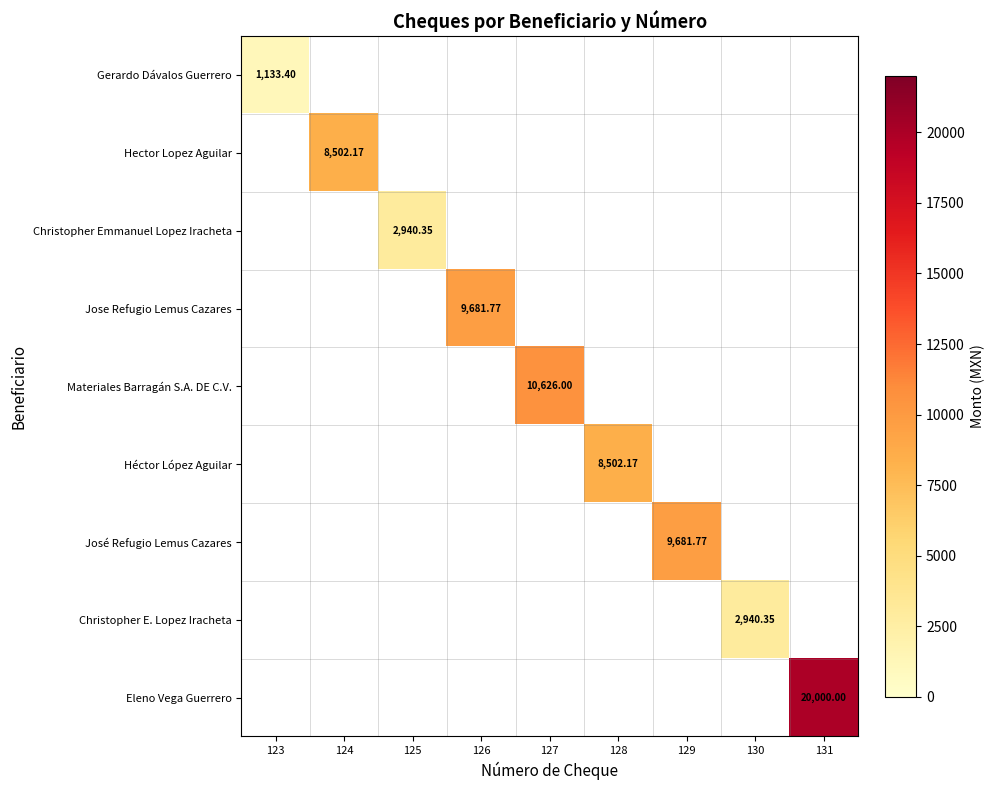

How many categories are shown in the chart?

9